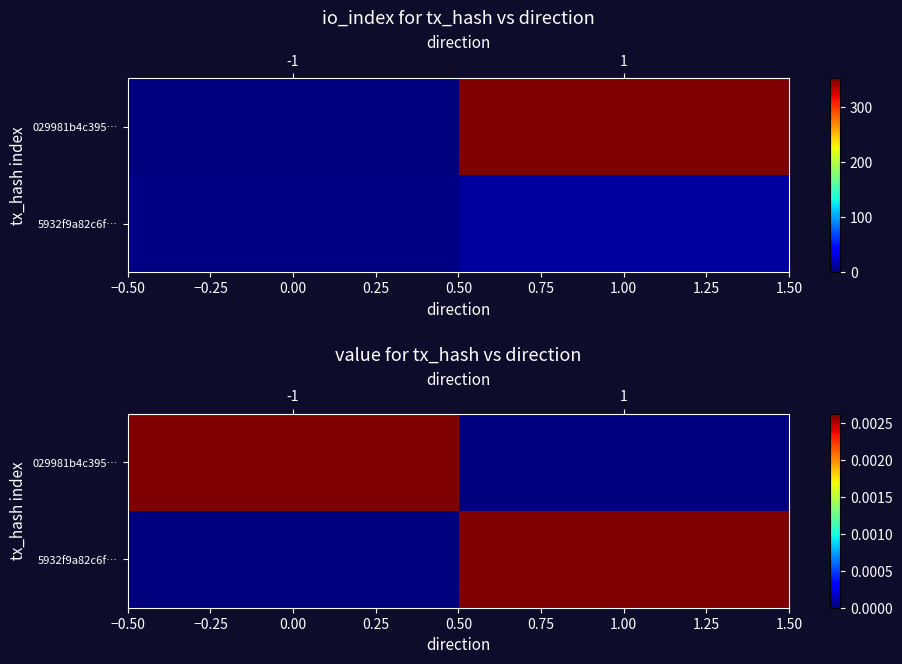

At which category is the sum across all series the highest?

-1